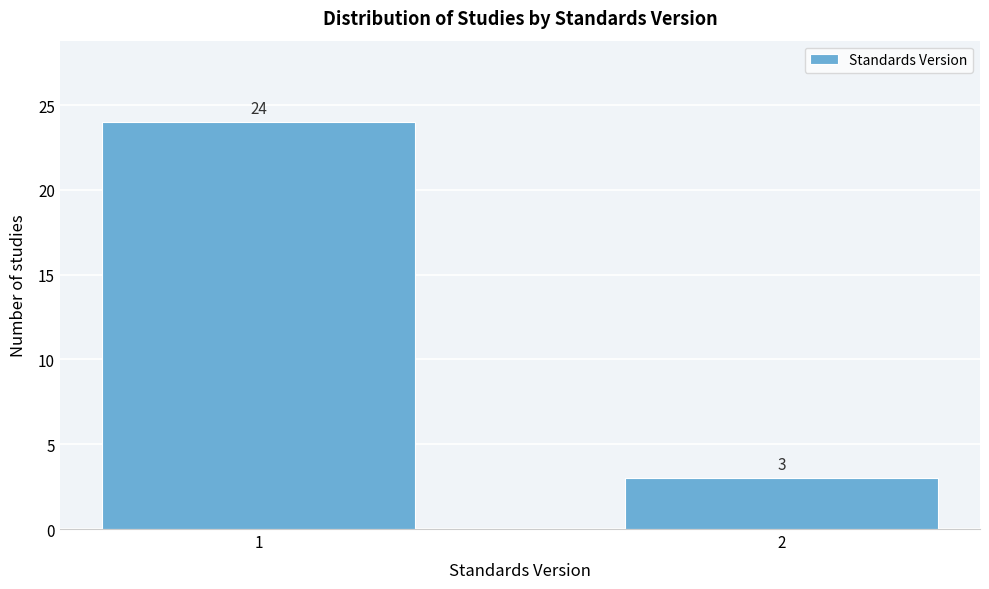

Reading left to right, extract all data points from this chart.

24	3